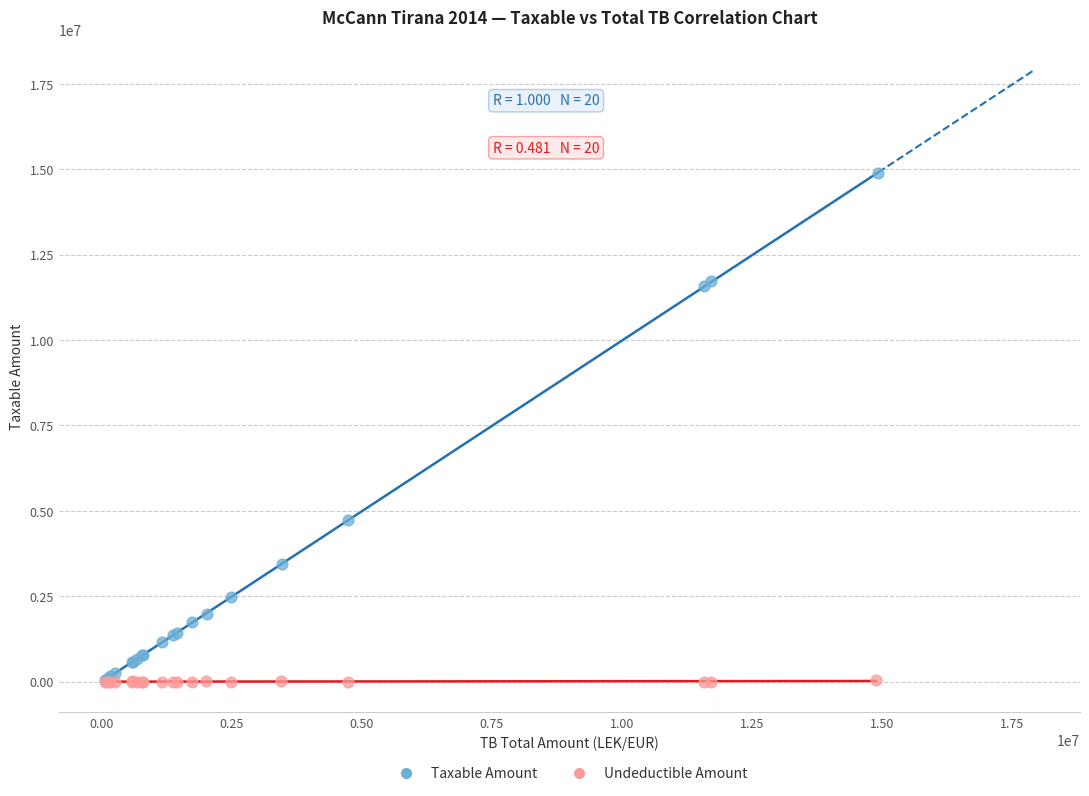

Which series reaches the maximum Y coordinate?

Taxable Amount